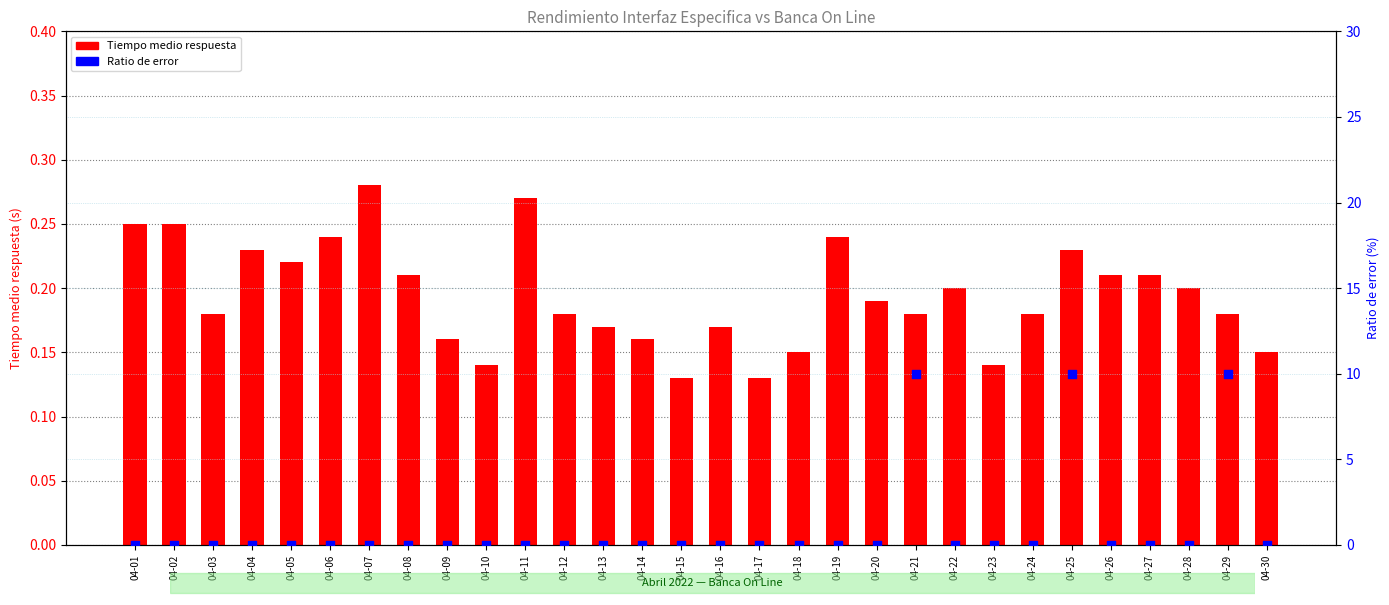

Which series reaches the minimum Y coordinate?

Ratio de error (Confirmacion de Fondos FCS)